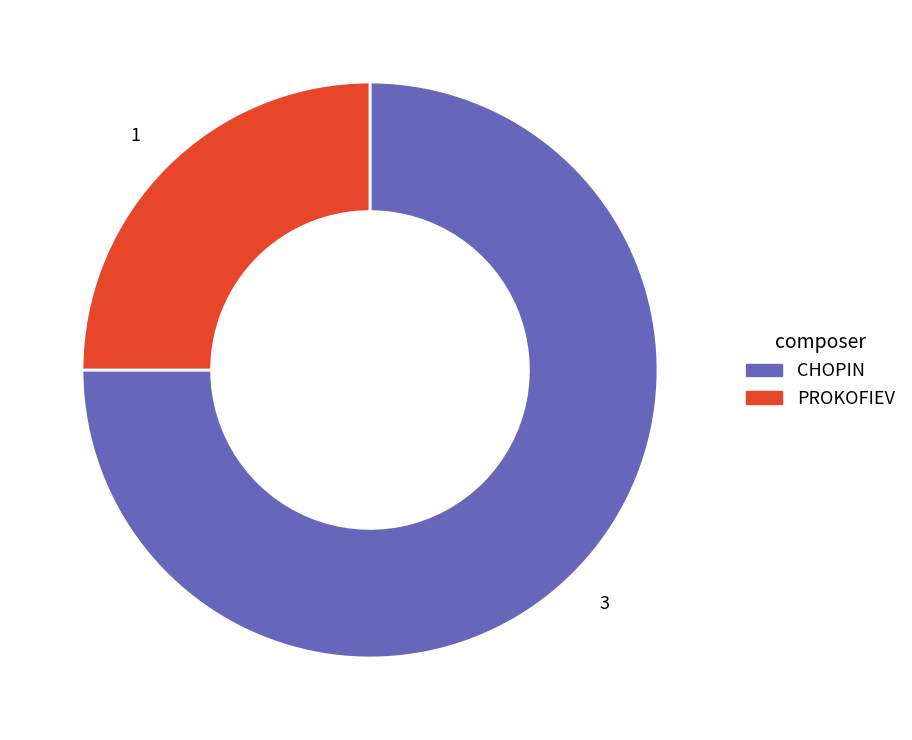

Is there any slice that represents more than half of the pie?

Yes